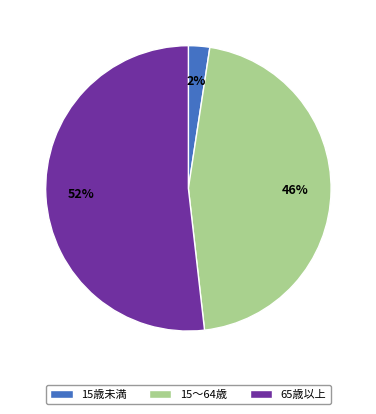

Which has a higher value, 65歳以上 or 15～64歳?

65歳以上